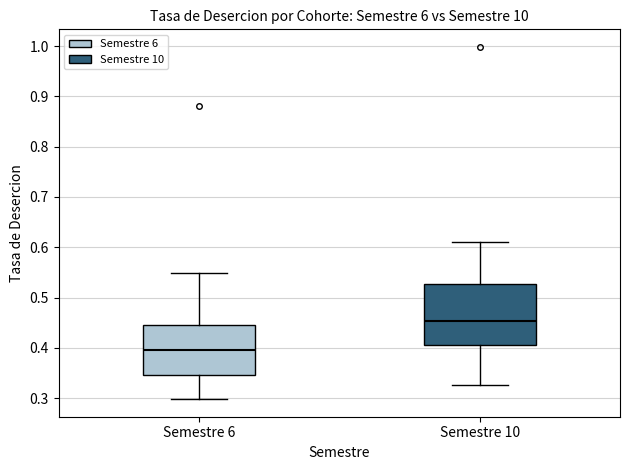

Reading left to right, read every box against the y-axis: the position of its median line, the range the box covers, and the ends of its whiskers. The values are not printed on the chart, so give them approximately, as read against the axis.

Semestre 6: median 0.40, box 0.35 to 0.44, whiskers 0.30 to 0.55
Semestre 10: median 0.45, box 0.41 to 0.53, whiskers 0.33 to 0.61